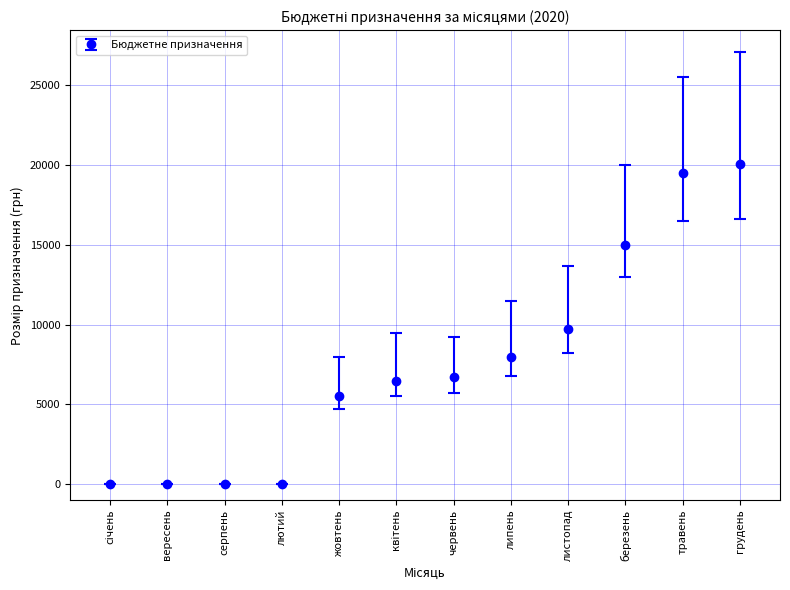

Reading right to left, what are all the values shown in this chart?

20100	19500	15000	9700	8000	6700	6500	5500	0	0	0	0